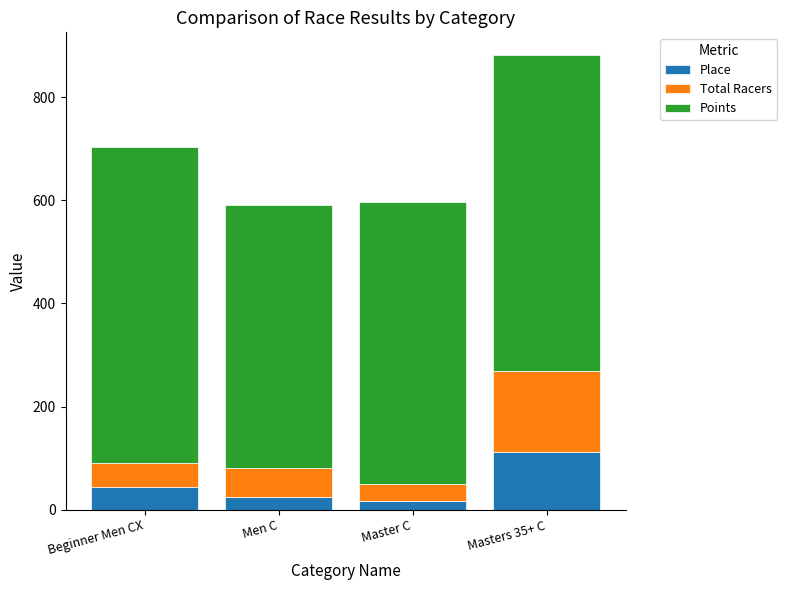

True or false: Place has a value of 113.0 at Masters 35+ C.

True